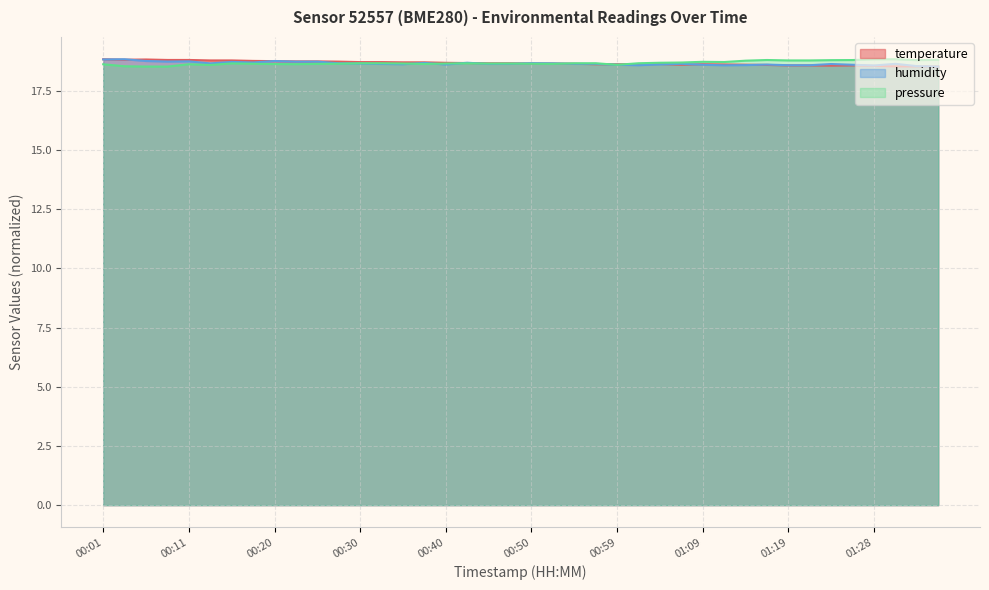

What is the label of the 26th point from the right?

00:35